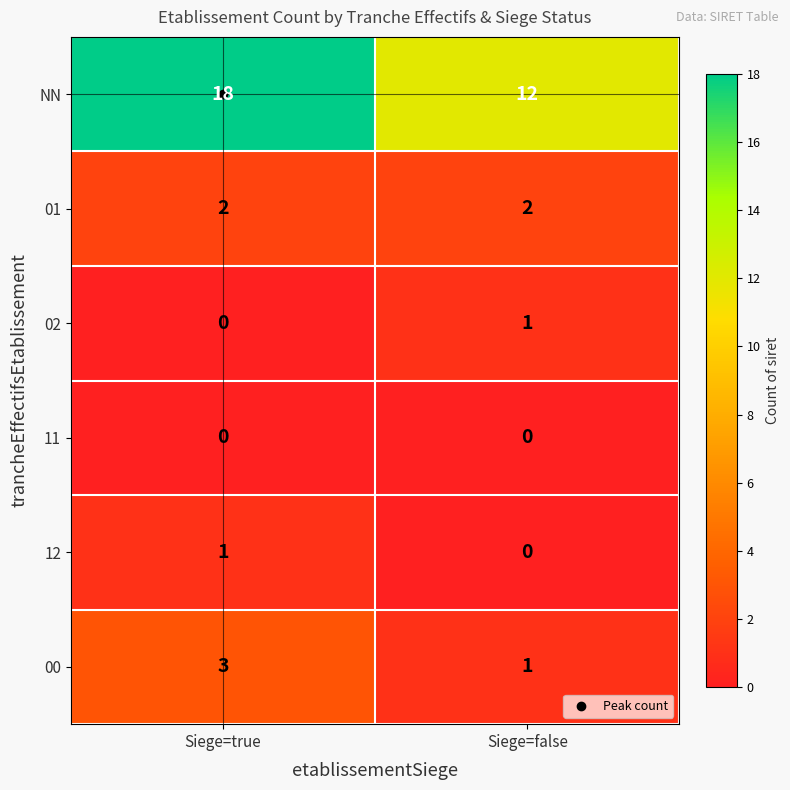

Count the number of data series in this chart.

6